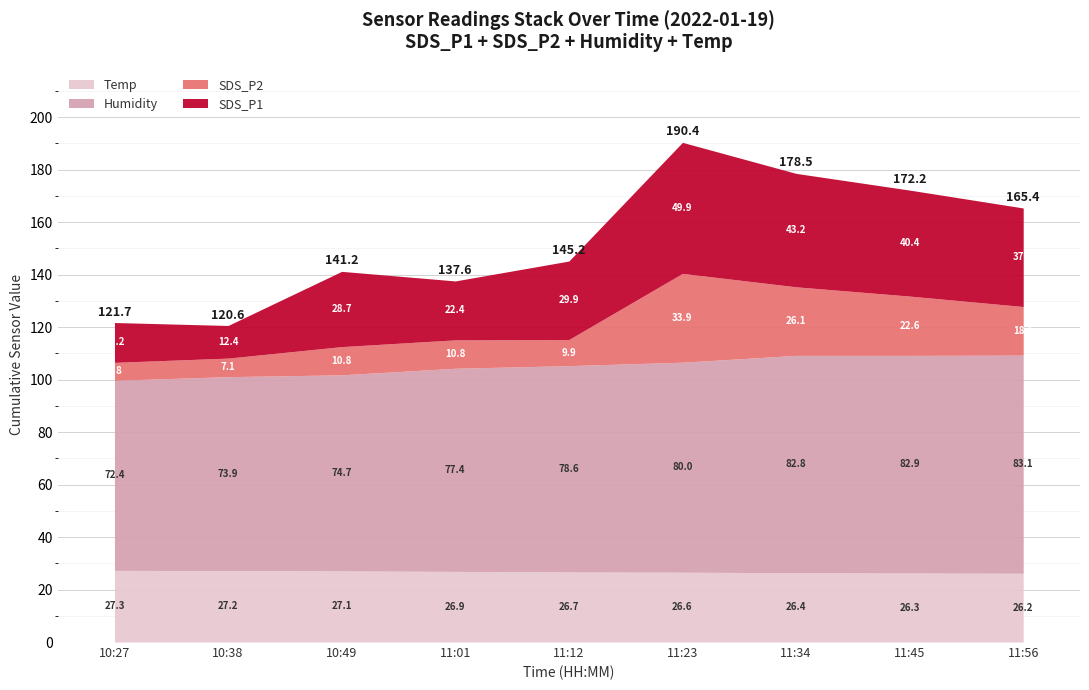

List the labels in order of SDS_P2 value, largest first.

11:23, 11:34, 11:45, 11:56, 11:01, 10:49, 11:12, 10:38, 10:27